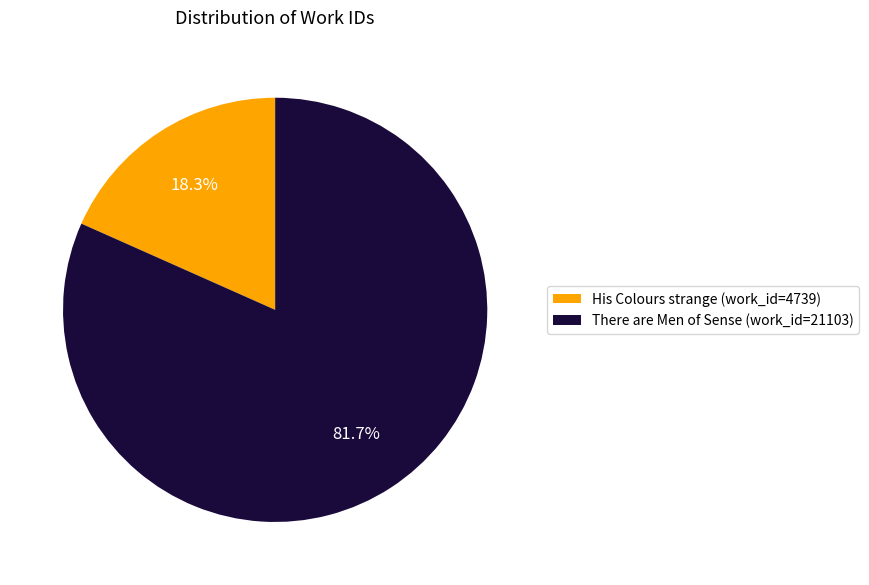

To the nearest percent, what is the difference between the His Colours strange (work_id=4739) and There are Men of Sense (work_id=21103) slice percentages?

63%